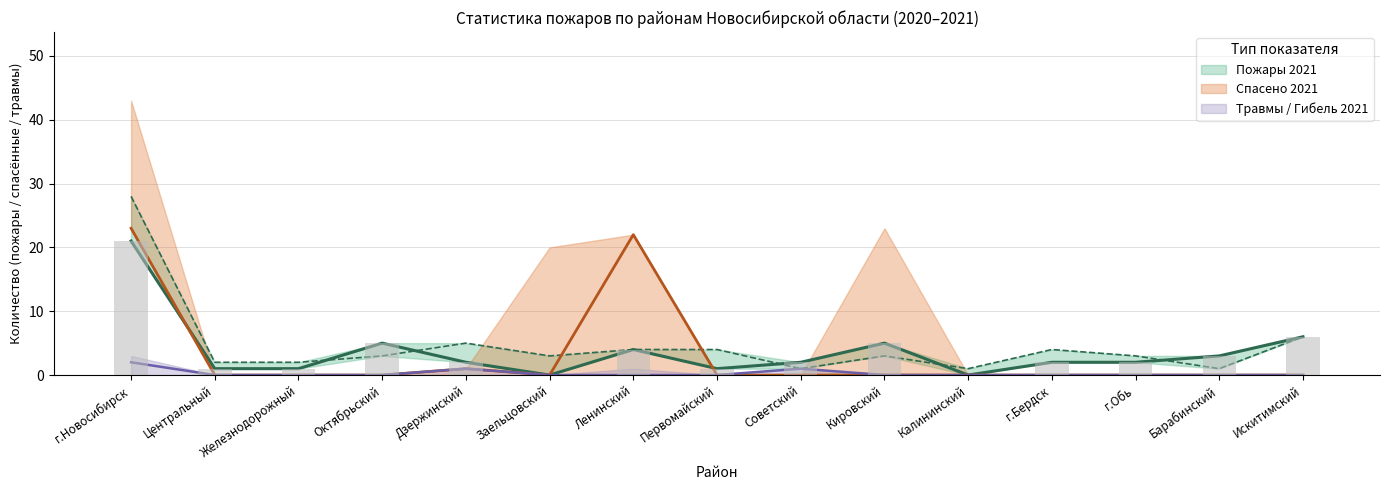

How many bars are there in each group?

4